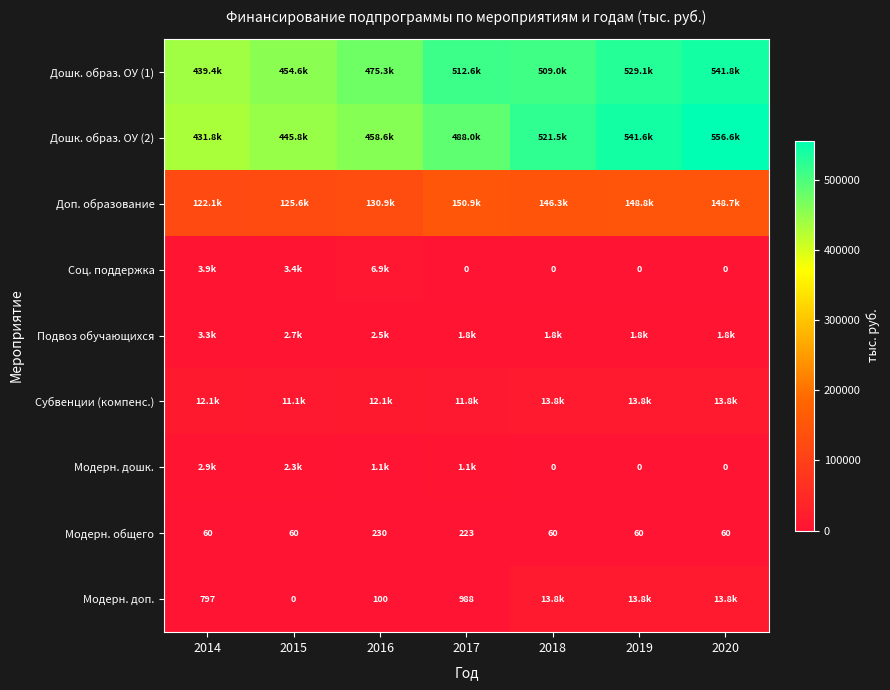

Is it true that Соц. поддержка equals 0.0 at 2017?

True